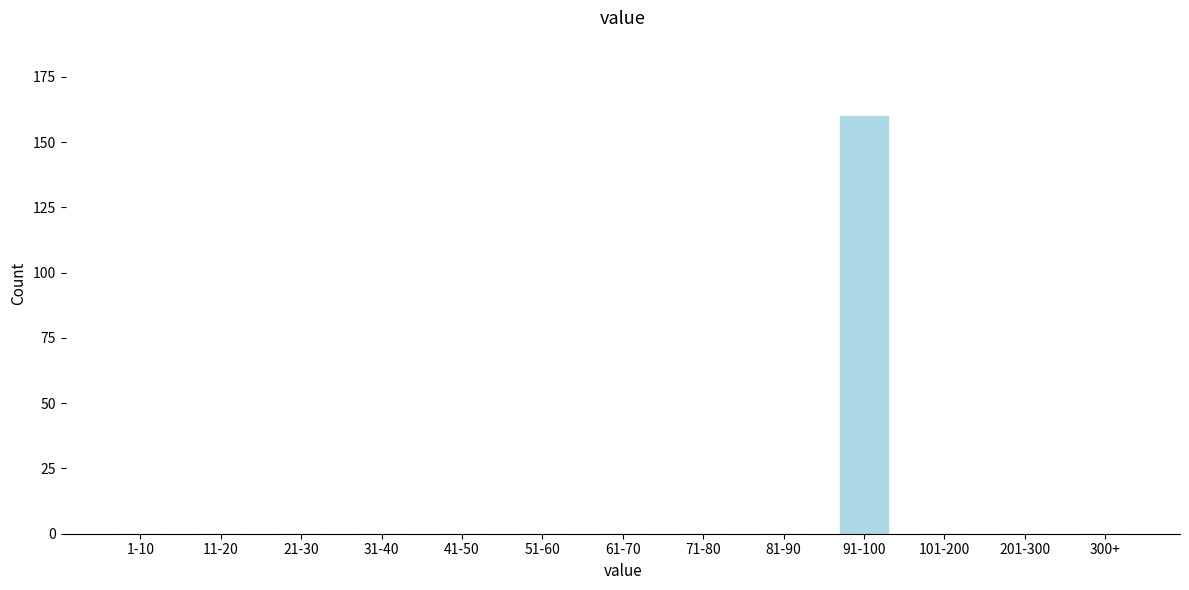

Reading right to left, extract all data points from this chart.

300+=0	201-300=0	101-200=0	91-100=160	81-90=0	71-80=0	61-70=0	51-60=0	41-50=0	31-40=0	21-30=0	11-20=0	1-10=0